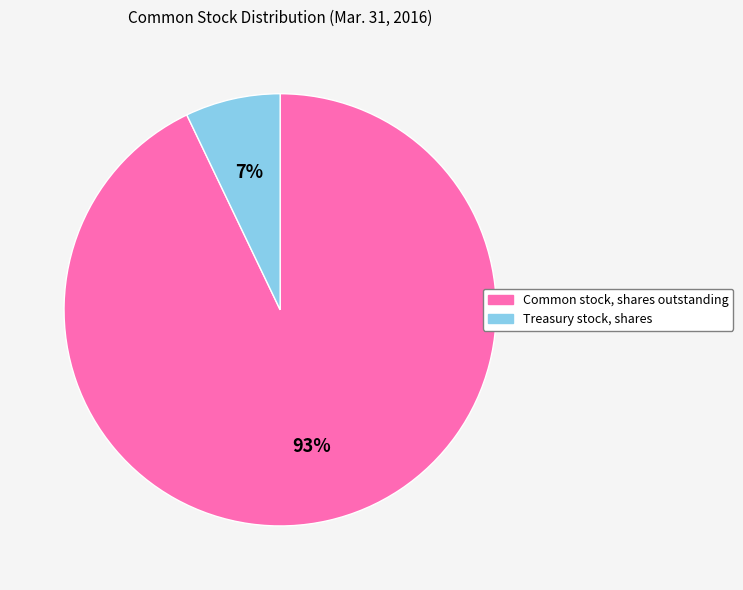

Is it true that Treasury stock, shares is 16% of the pie?

False